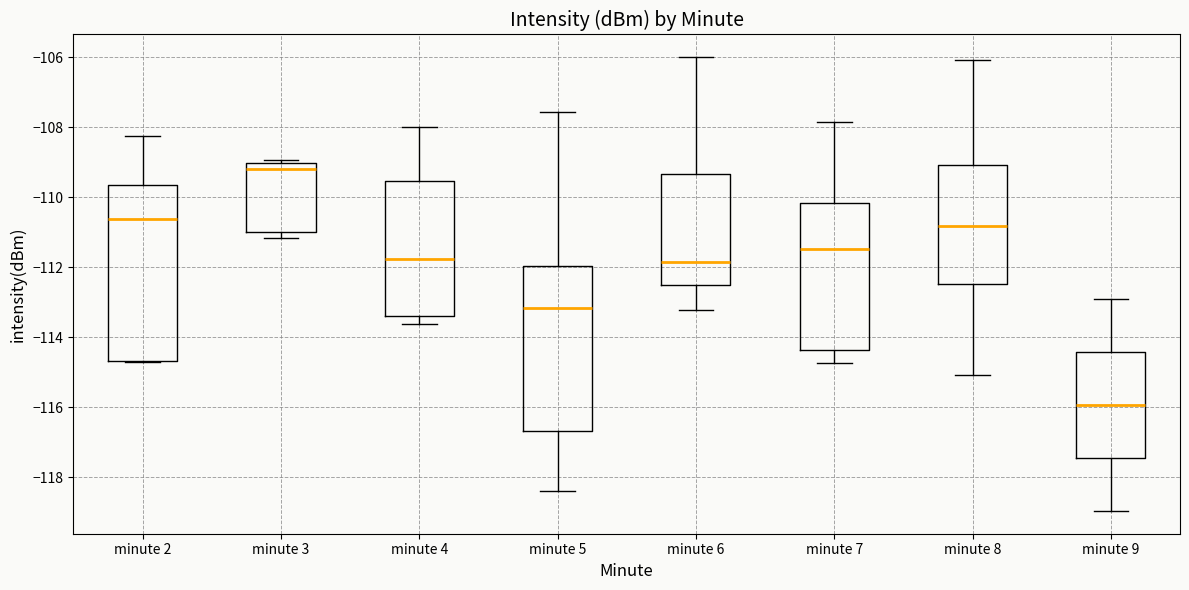

Which box's median line is the lowest?

minute 9